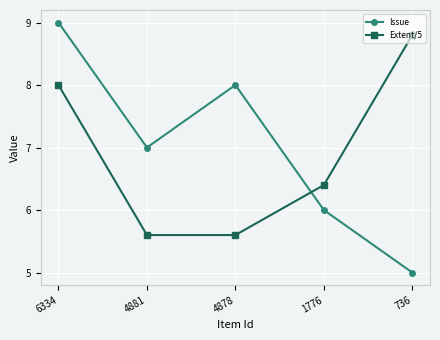

What is the minimum value for Issue?

5.0